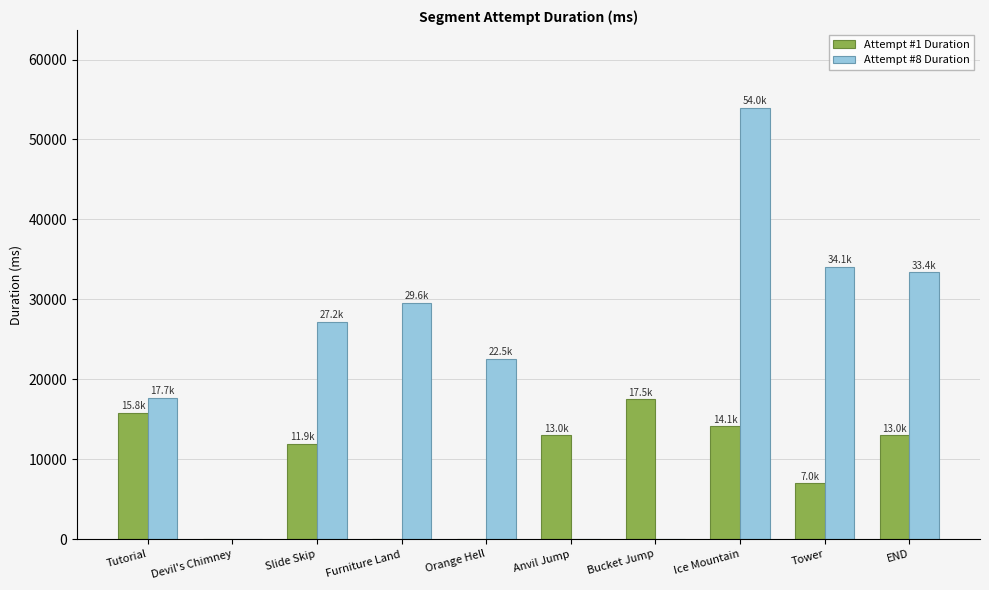

What is the highest value of the Attempt #1 Duration series?

17500